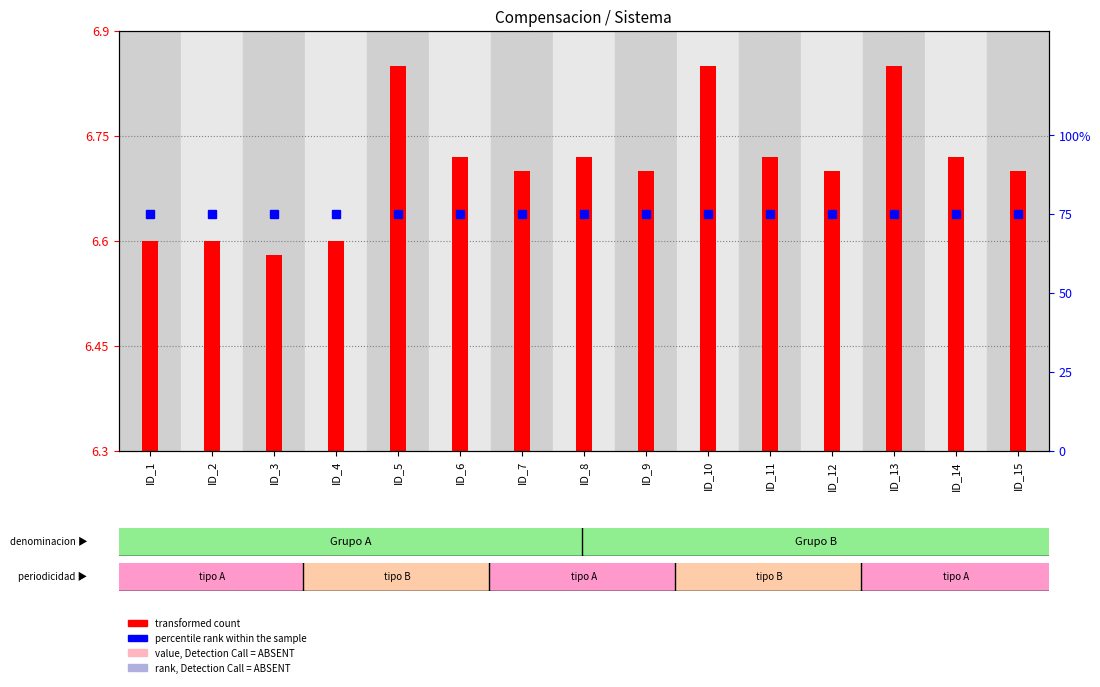

At which label is the value closest to 0?

ID_3